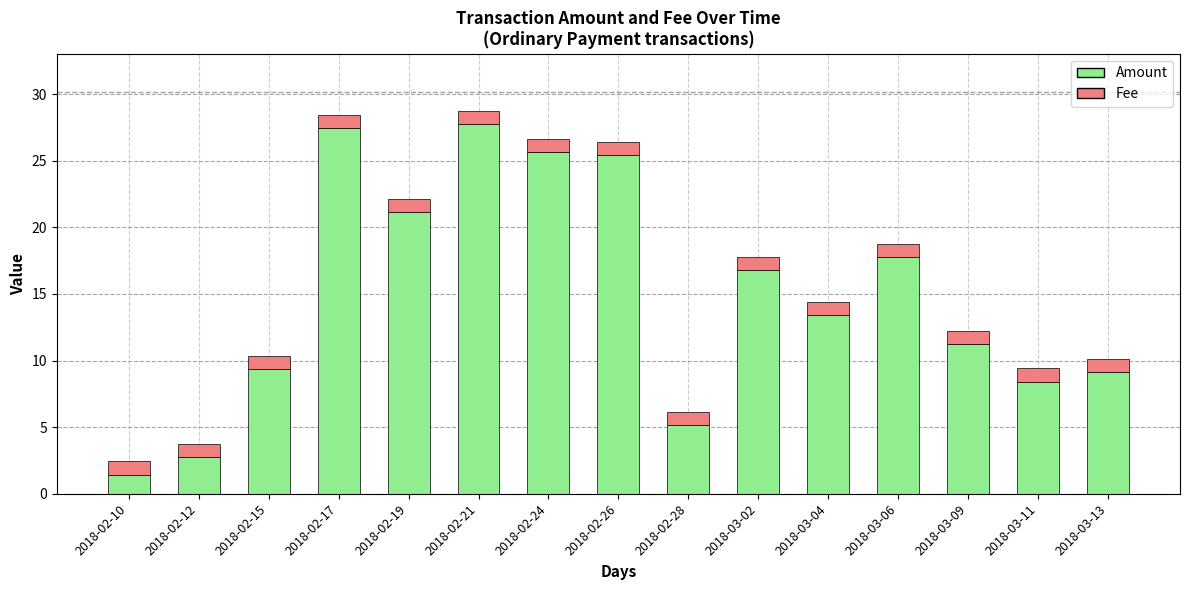

Reading left to right, transcribe the values for Amount.

2018-02-10=1.4	2018-02-12=2.7	2018-02-15=9.3	2018-02-17=27.4	2018-02-19=21.2	2018-02-21=27.7	2018-02-24=25.6	2018-02-26=25.4	2018-02-28=5.2	2018-03-02=16.8	2018-03-04=13.4	2018-03-06=17.7	2018-03-09=11.3	2018-03-11=8.4	2018-03-13=9.1